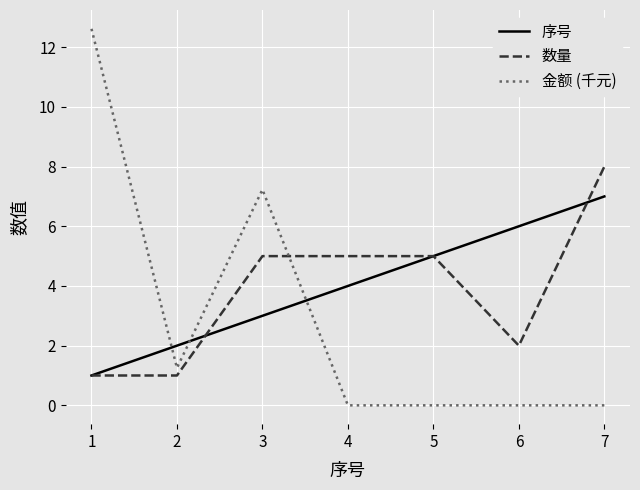

Between which two adjacent categories do 序号 and 金额 (千元) first intersect?

1 and 2